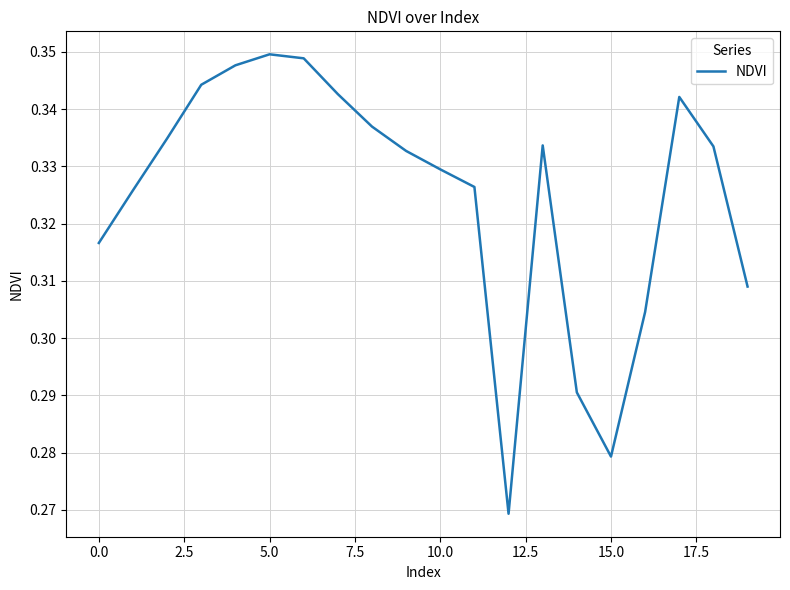

Does the chart have visible grid lines?

Yes